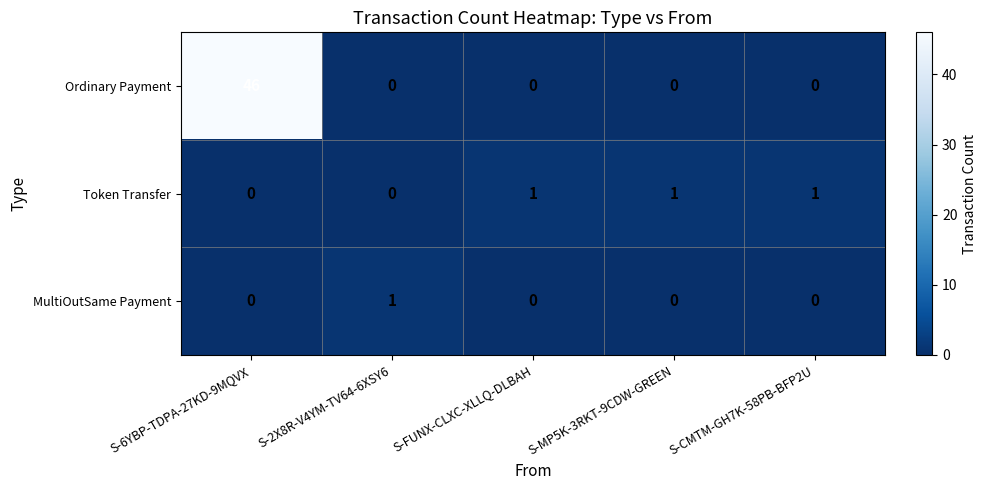

The value of Ordinary Payment at S-CMTM-GH7K-58PB-BFP2U is -17. True or false?

False